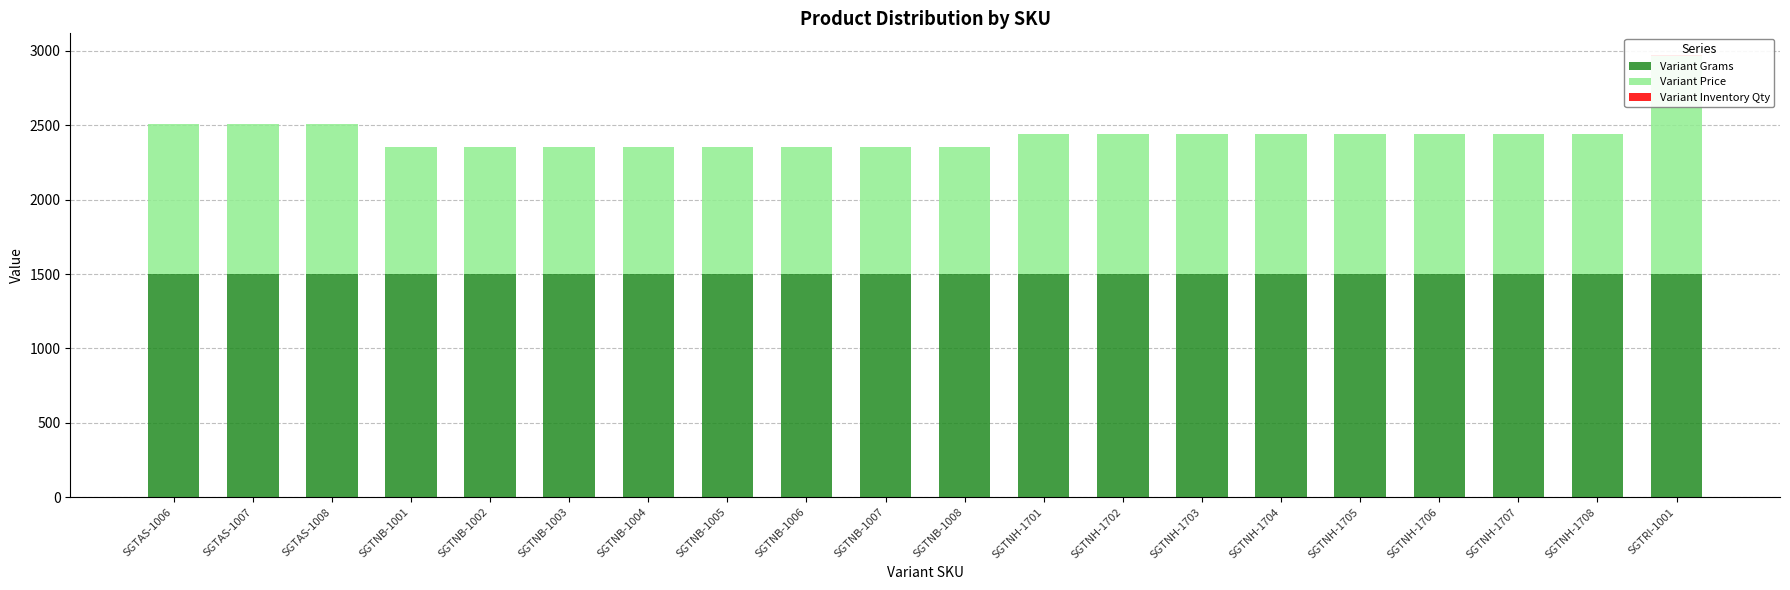

What are all the series names shown in the legend?

Variant Grams, Variant Price, Variant Inventory Qty